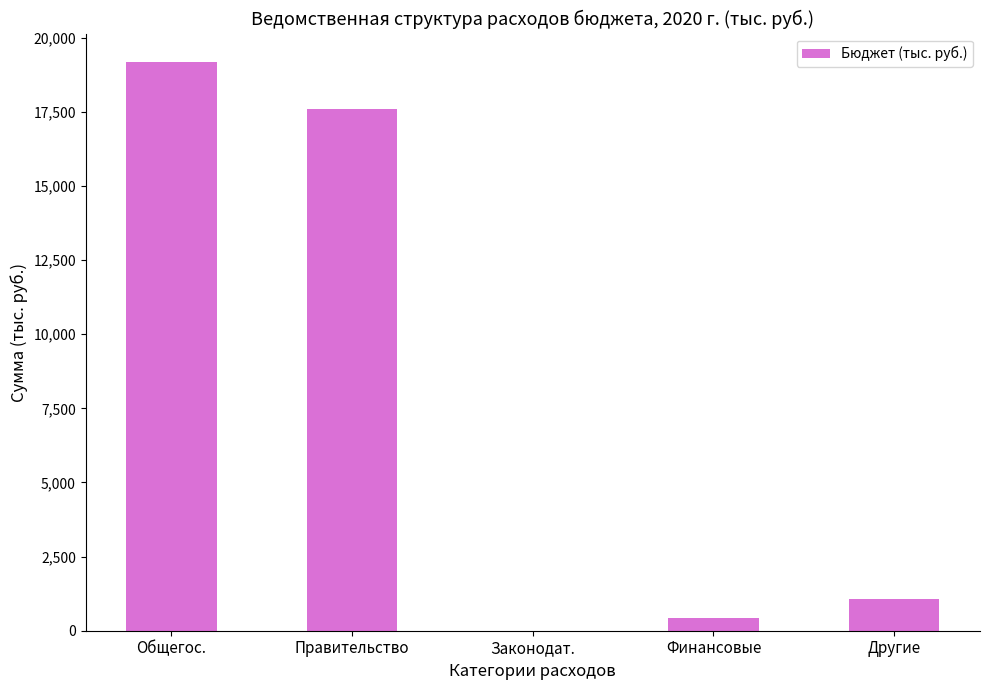

Between Правительство and Другие, which is larger?

Правительство